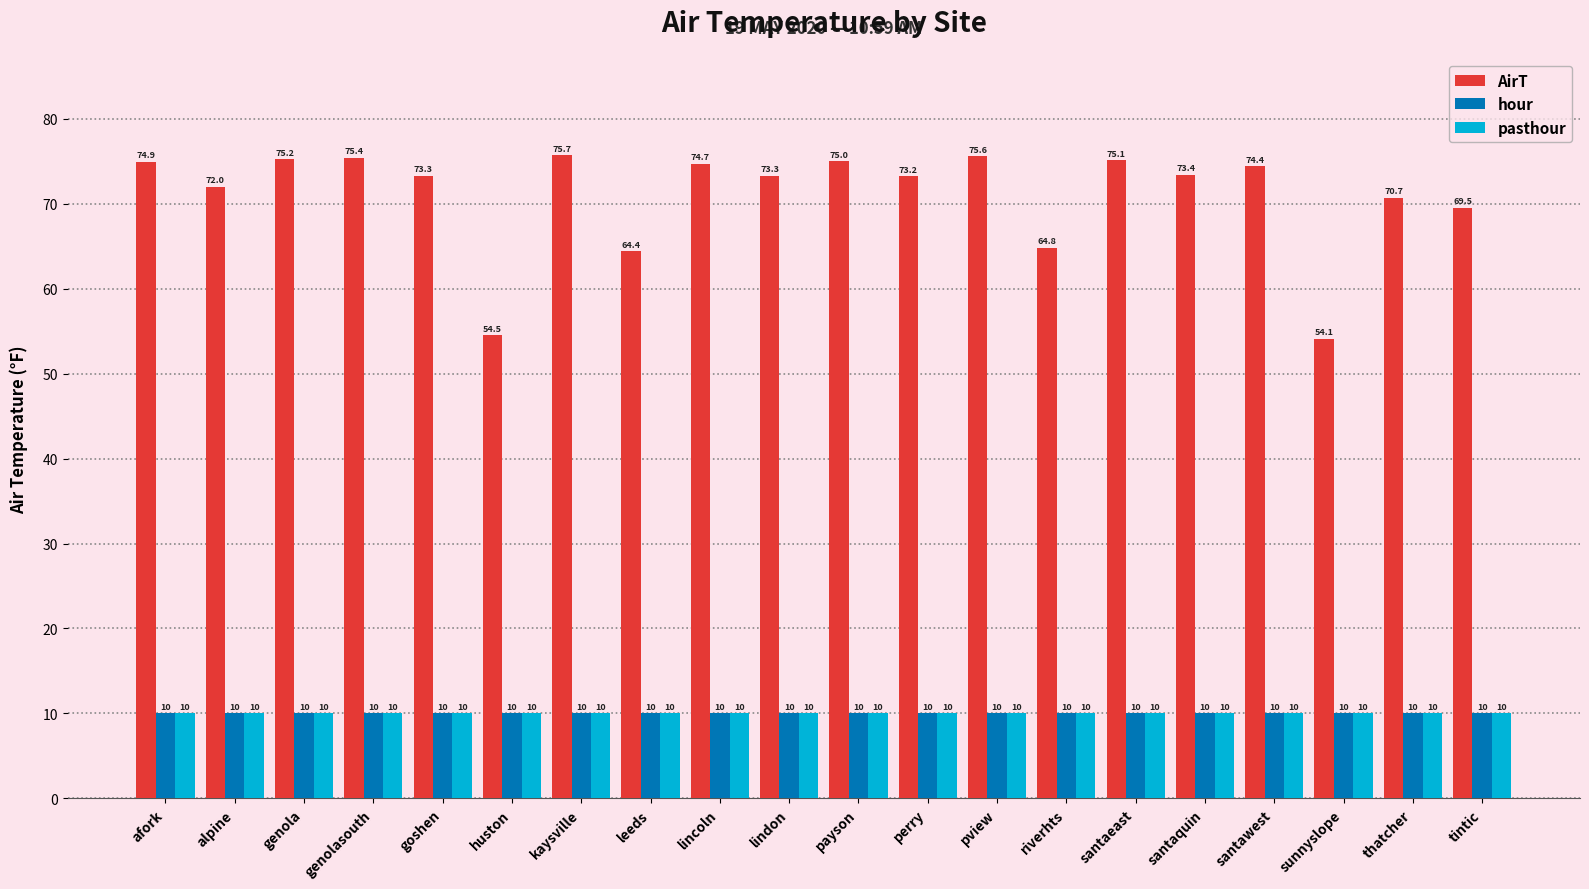

What is the lowest value of the AirT series?

54.1